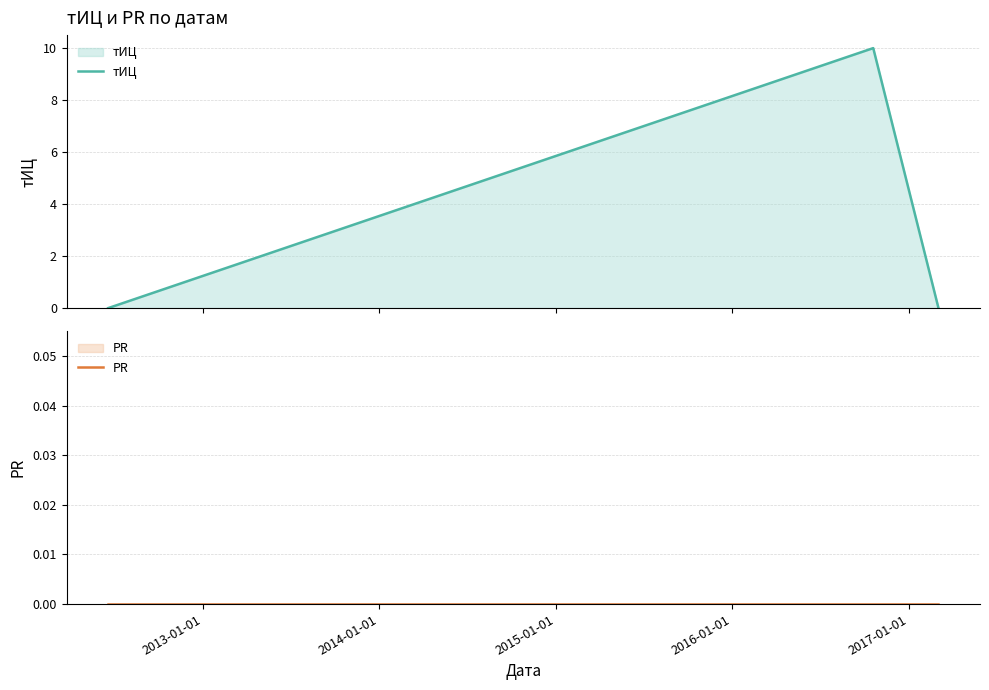

Does the chart display data point markers on the line(s)?

No